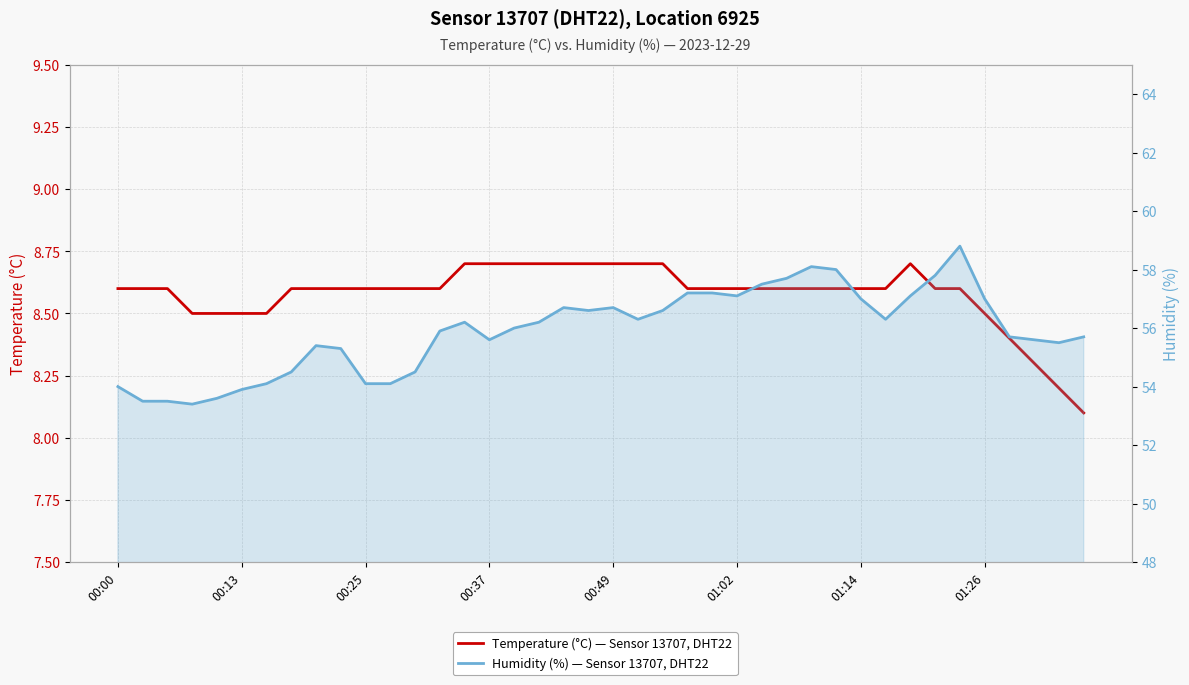

What are all the series names shown in the legend?

Temperature (°C) — Sensor 13707, DHT22, Humidity (%) — Sensor 13707, DHT22